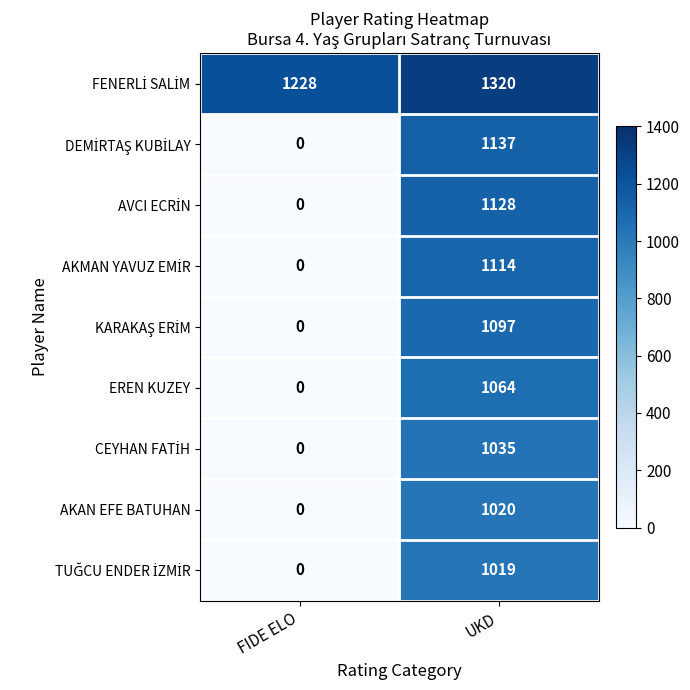

What is the average value of the EREN KUZEY series?

532